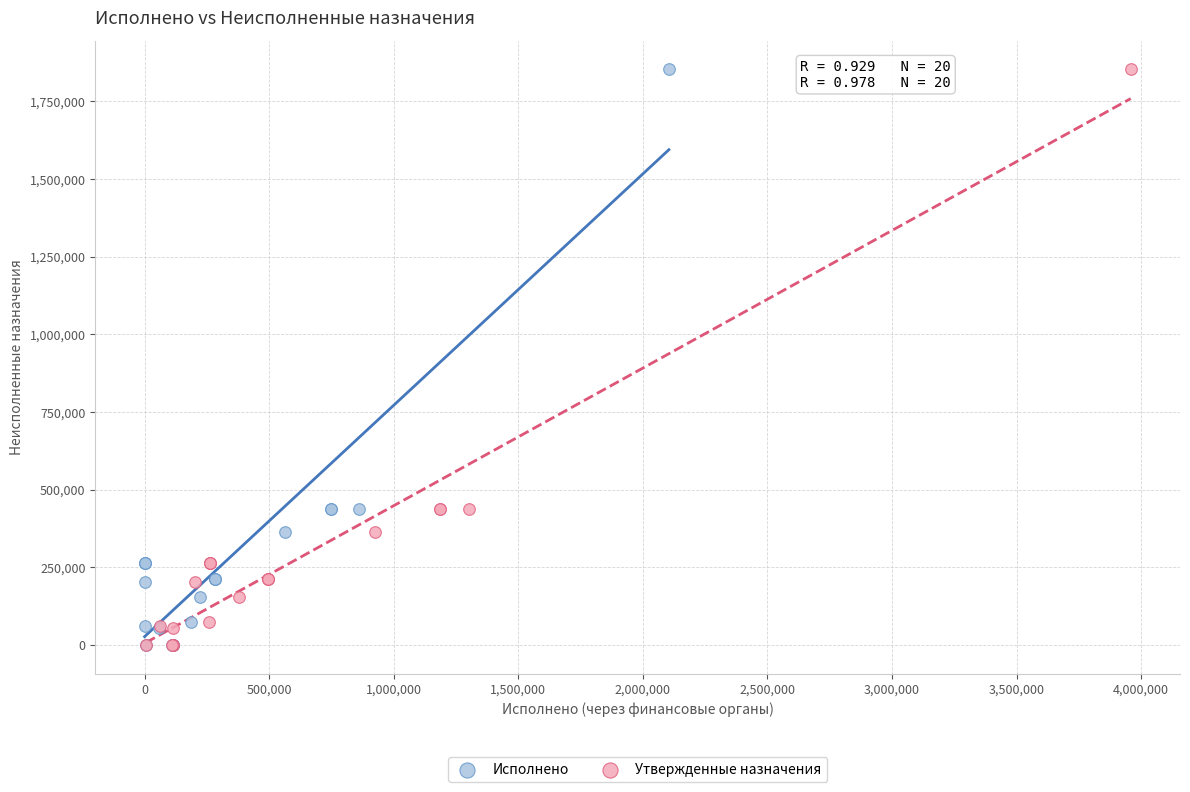

What are all the series names shown in the legend?

Исполнено, Утвержденные назначения